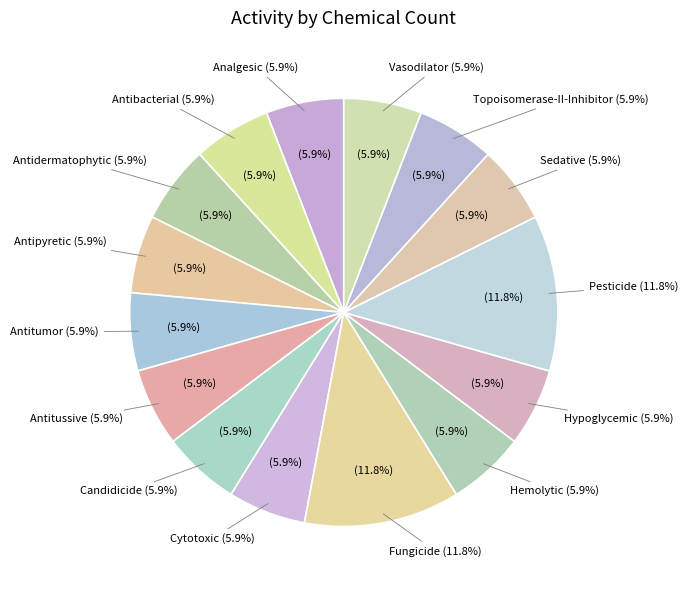

To the nearest percent, what is the combined percentage of Topoisomerase-II-Inhibitor and Hypoglycemic?

12%